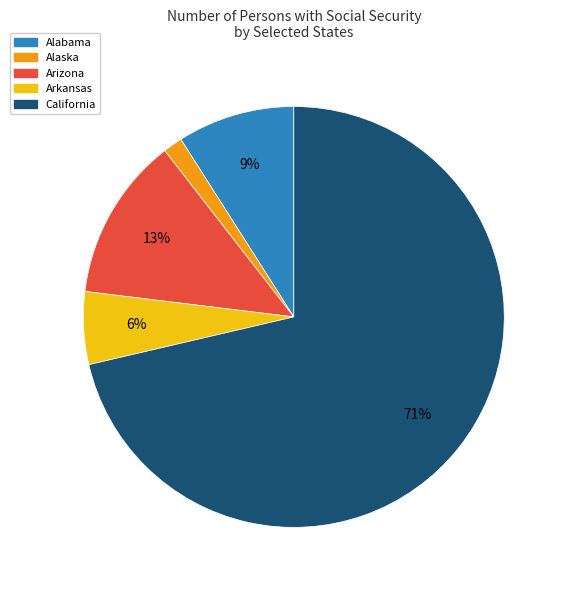

Approximately how many times larger is the value at Arizona compared to Alabama?

1.4